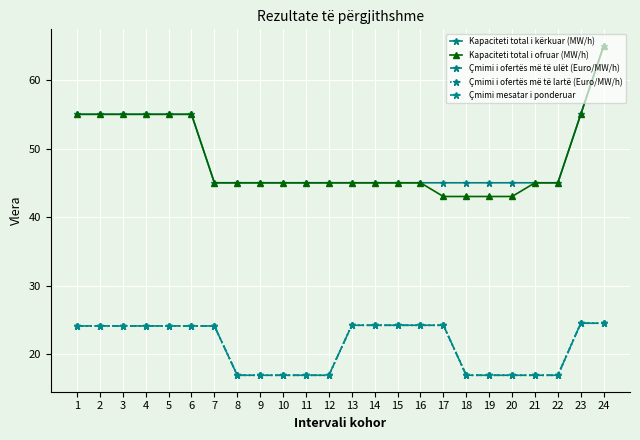

Is this an area chart (filled region under the line)?

No